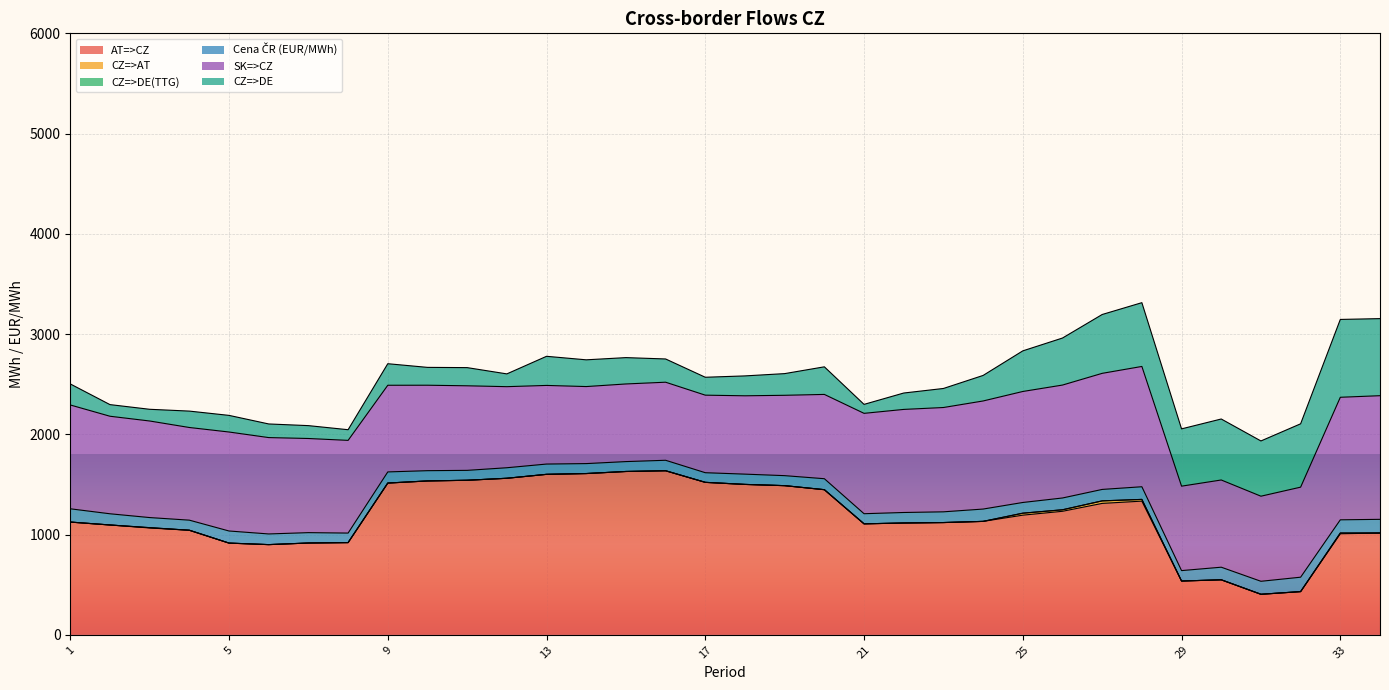

The AT=>CZ series shows 1886.9 at 20. True or false?

False